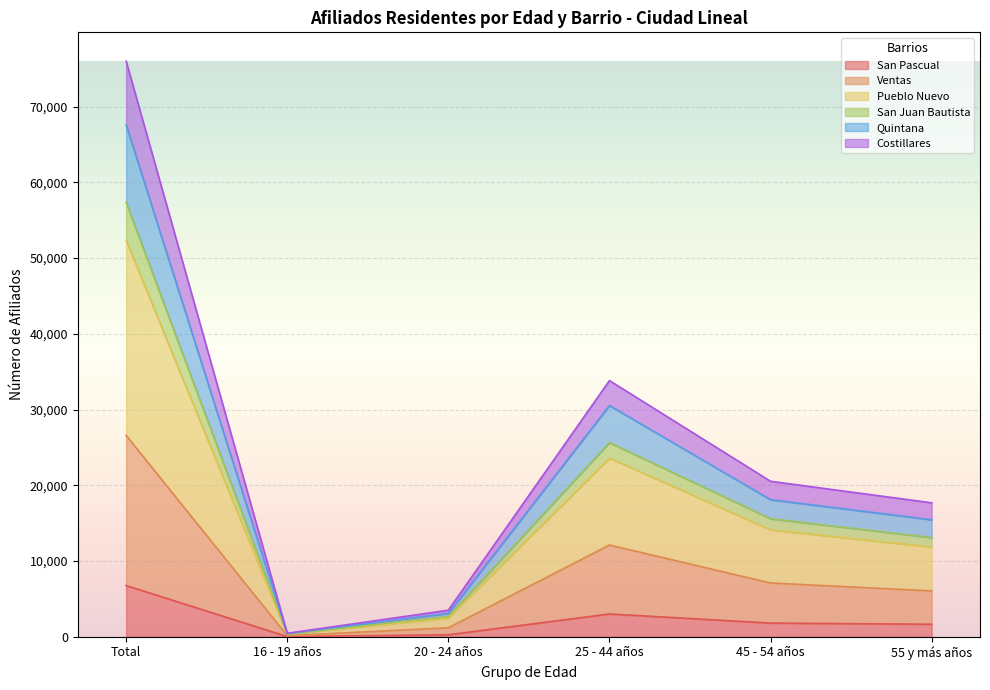

What value does the San Pascual series have at 55 y más años, to the nearest 50?

1650